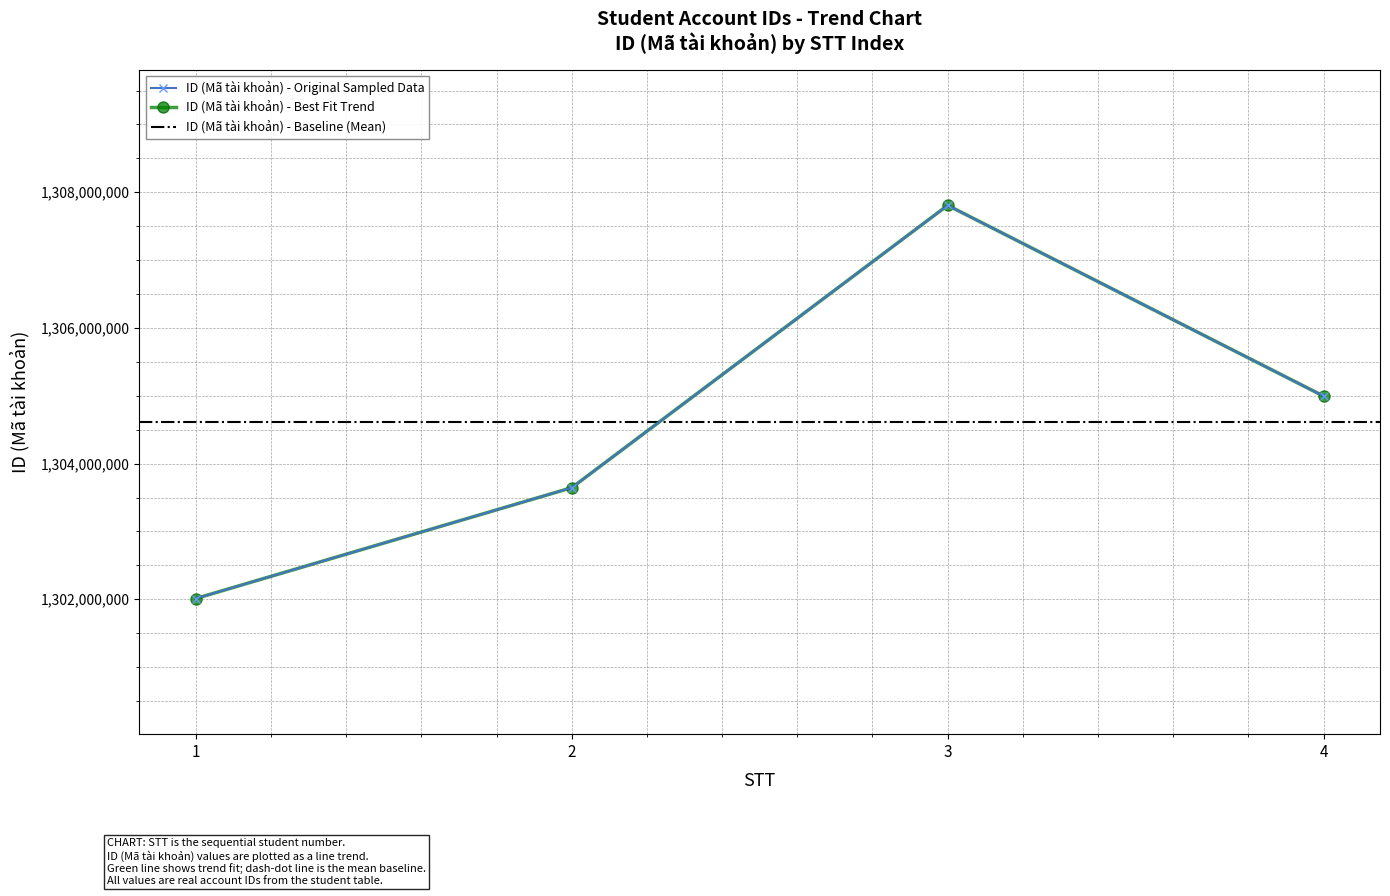

Which category has the lowest value across all series?

1